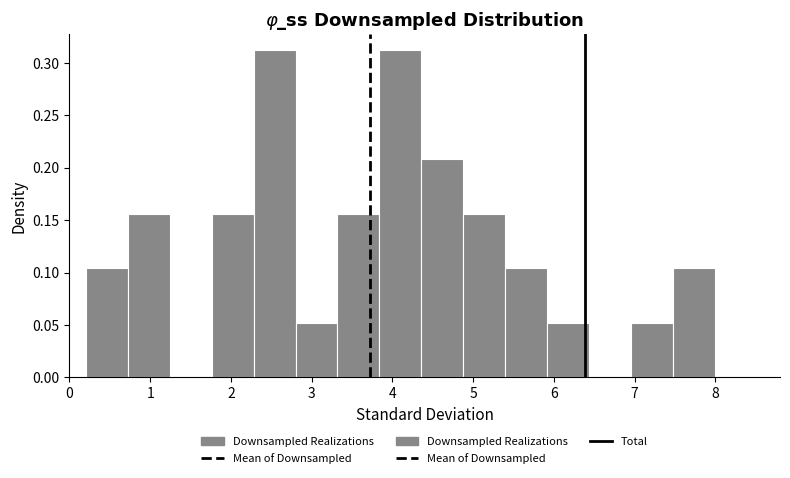

Reading left to right, transcribe this chart: for each bar, give the range it covers on the x-axis and its height. Neither the bar edges nor the heights are printed on the chart, so give them approximately, as read against the axes.

0.20 to 0.72: 0.105
0.72 to 1.24: 0.155
1.24 to 1.76: 0
1.76 to 2.28: 0.155
2.28 to 2.80: 0.310
2.80 to 3.32: 0.050
3.32 to 3.84: 0.155
3.84 to 4.36: 0.310
4.36 to 4.88: 0.210
4.88 to 5.40: 0.155
5.40 to 5.92: 0.105
5.92 to 6.44: 0.050
6.44 to 6.96: 0
6.96 to 7.48: 0.050
7.48 to 8.00: 0.105